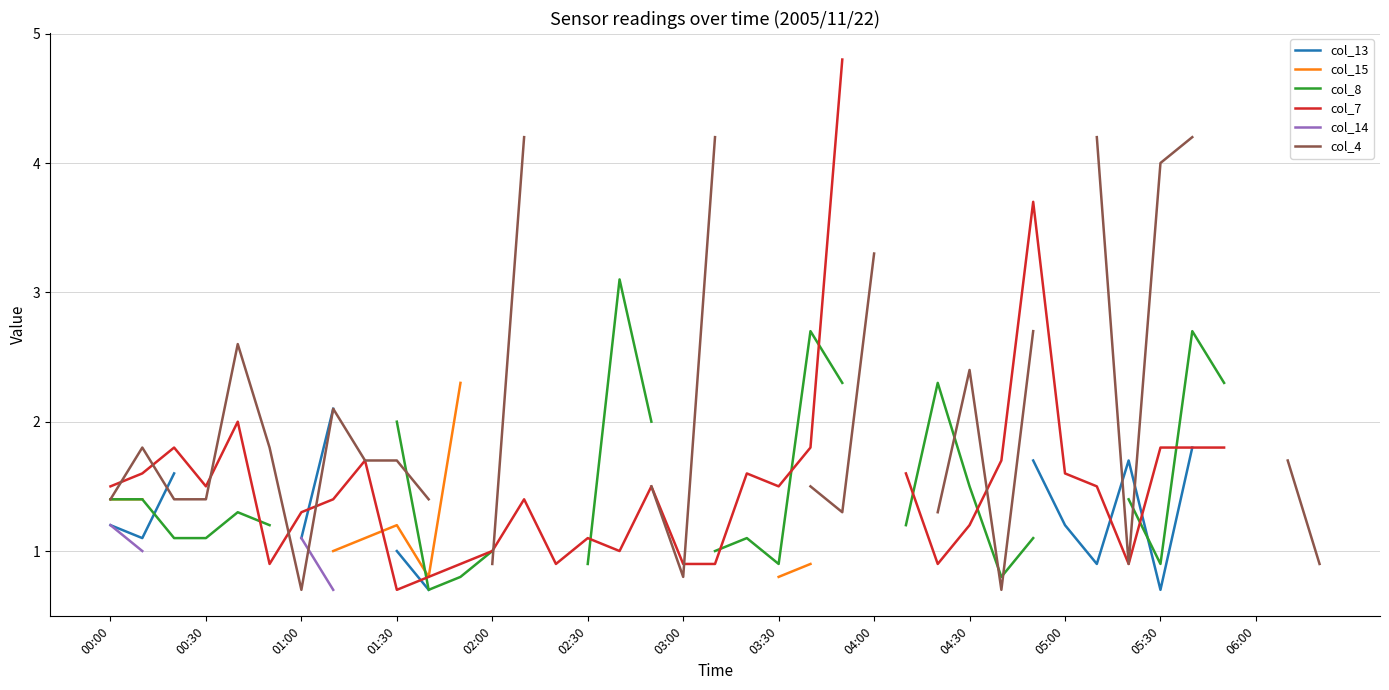

Between 05:30 and 28, which series saw the biggest shift?

col_7